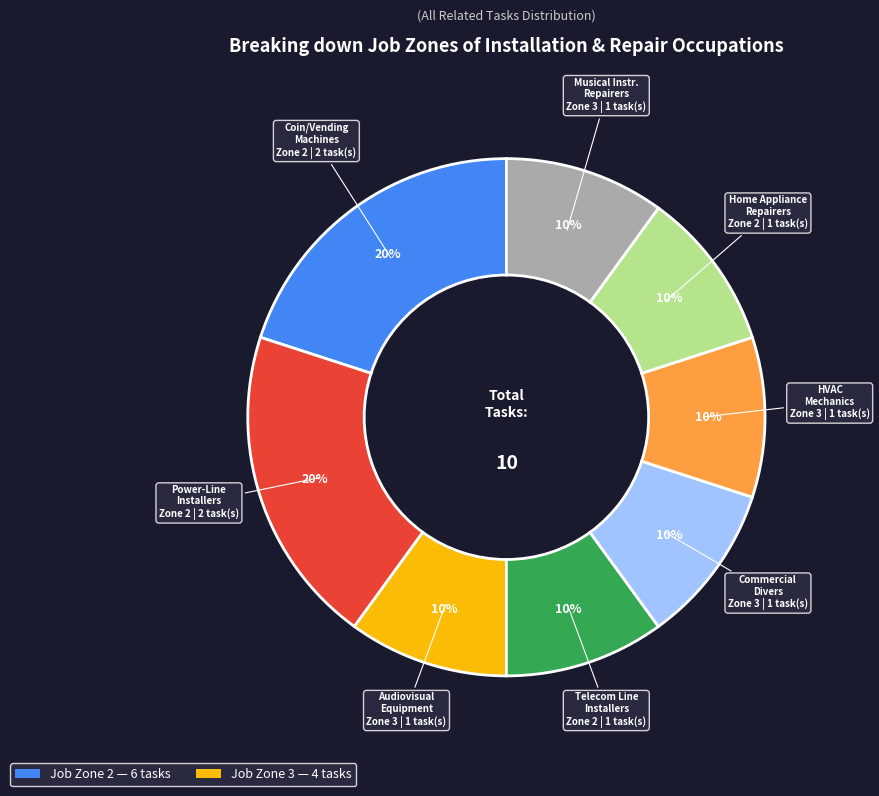

How many segments does this pie chart have?

8